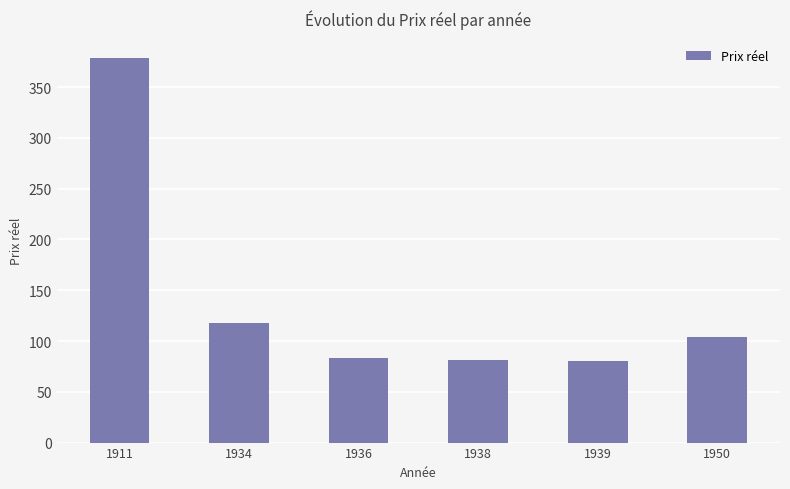

Are the bars horizontal?

No